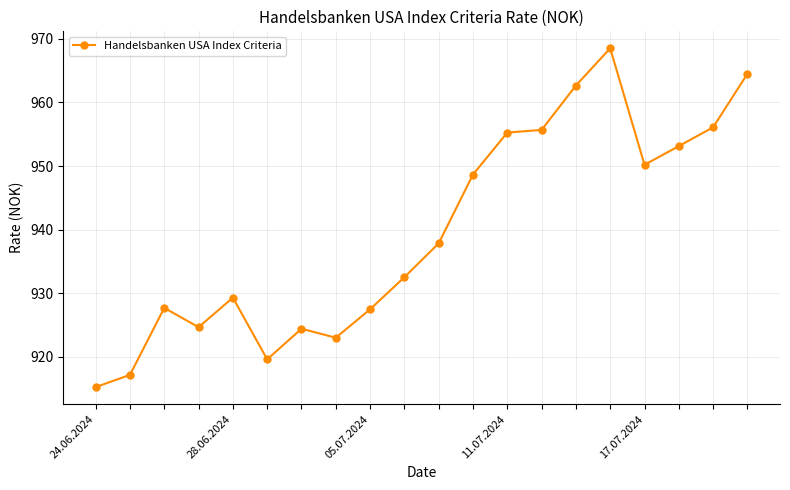

What is the sum of all values?

18793.5